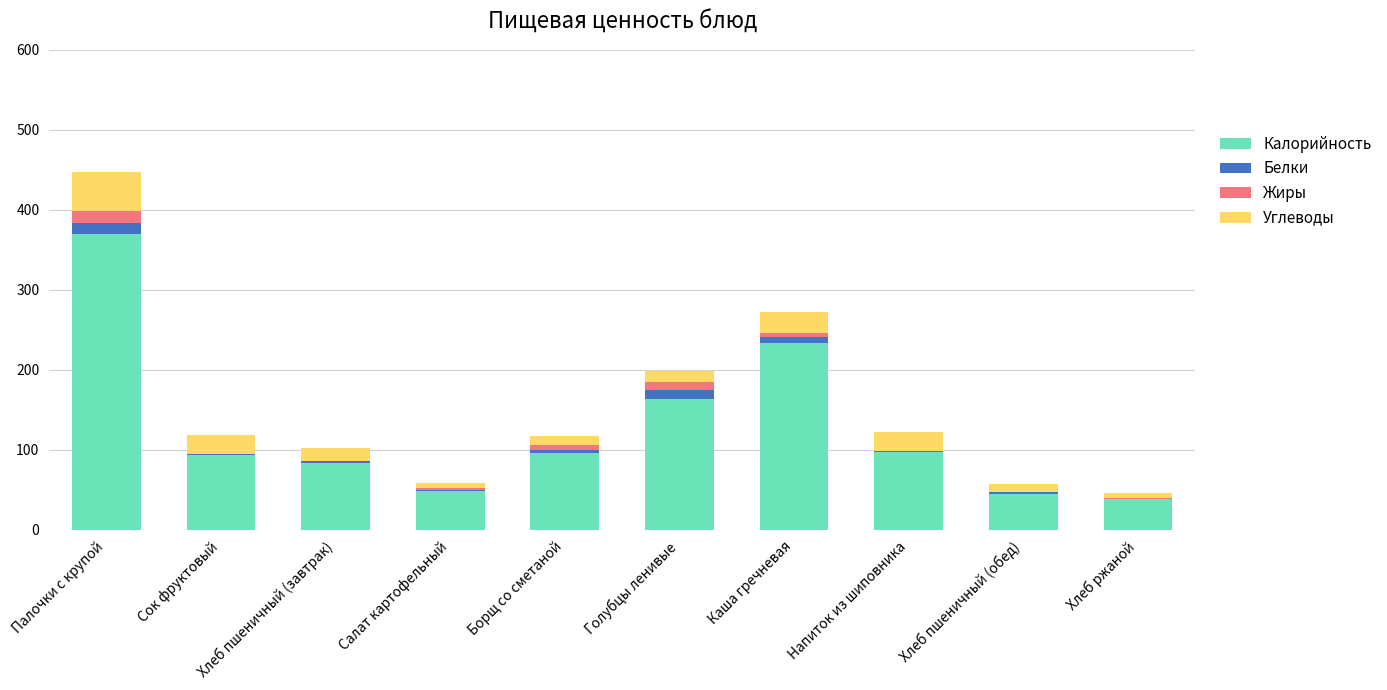

At which category is the sum across all series the highest?

Палочки с крупой